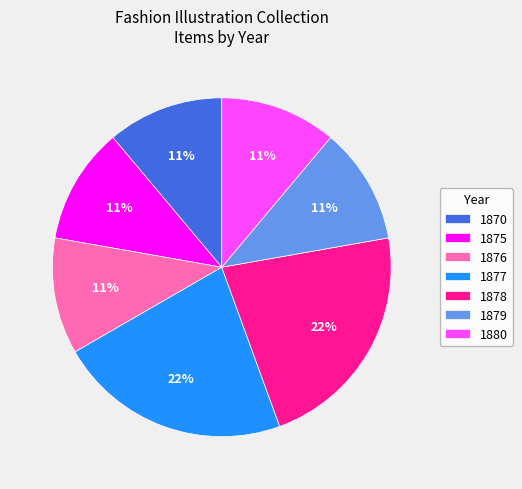

Does any single category account for the majority?

No